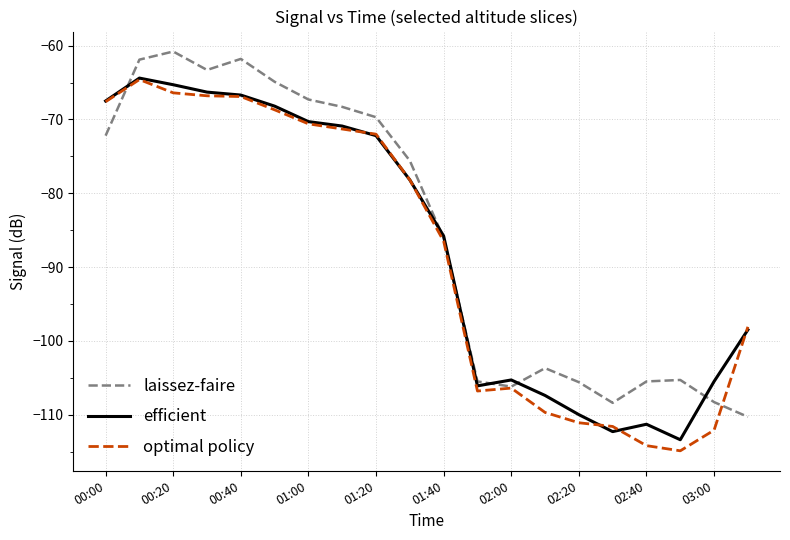

Which series has the largest total across all categories?

laissez-faire